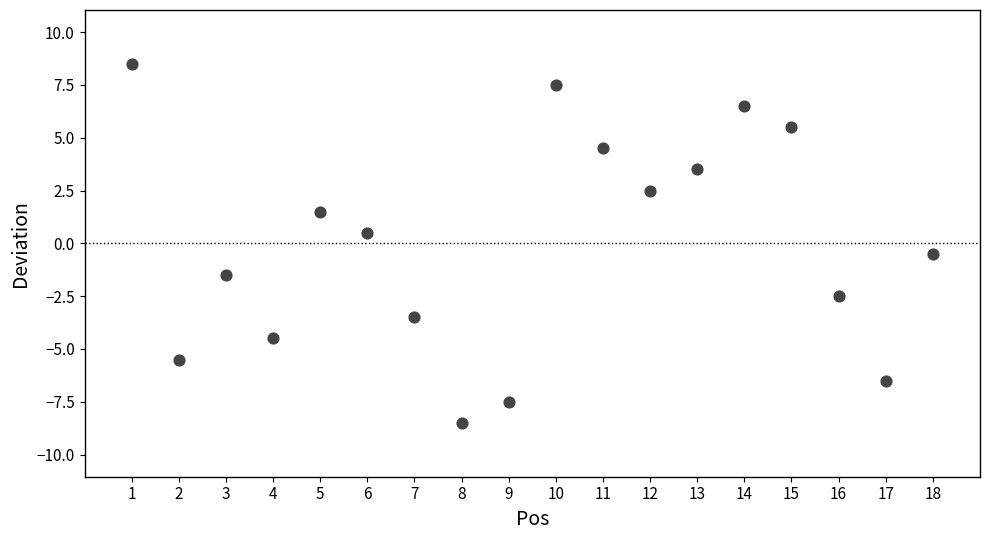

What is the range of Y values (max minus min)?

17.0